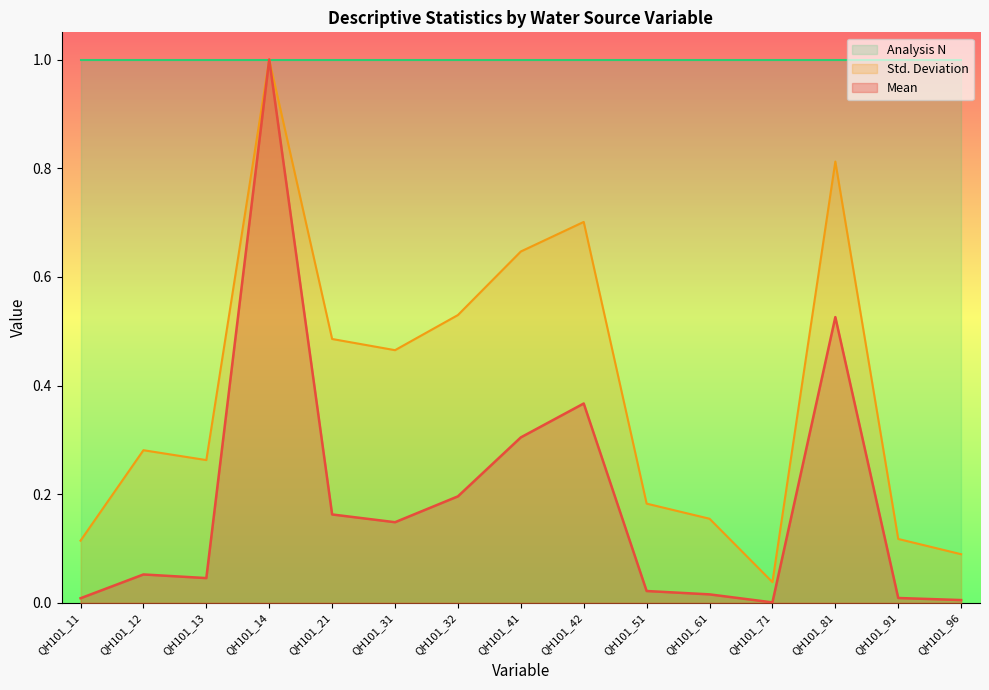

The value of Mean at QH101_31 is 0.2. True or false?

False